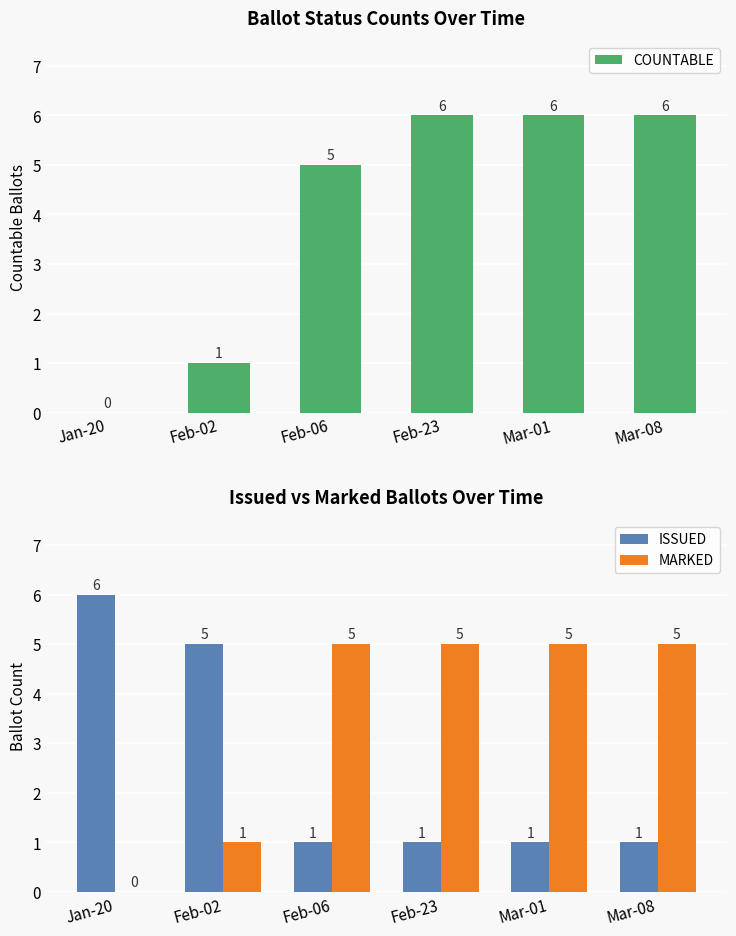

What is the difference between the highest and lowest values at Feb-06?

4